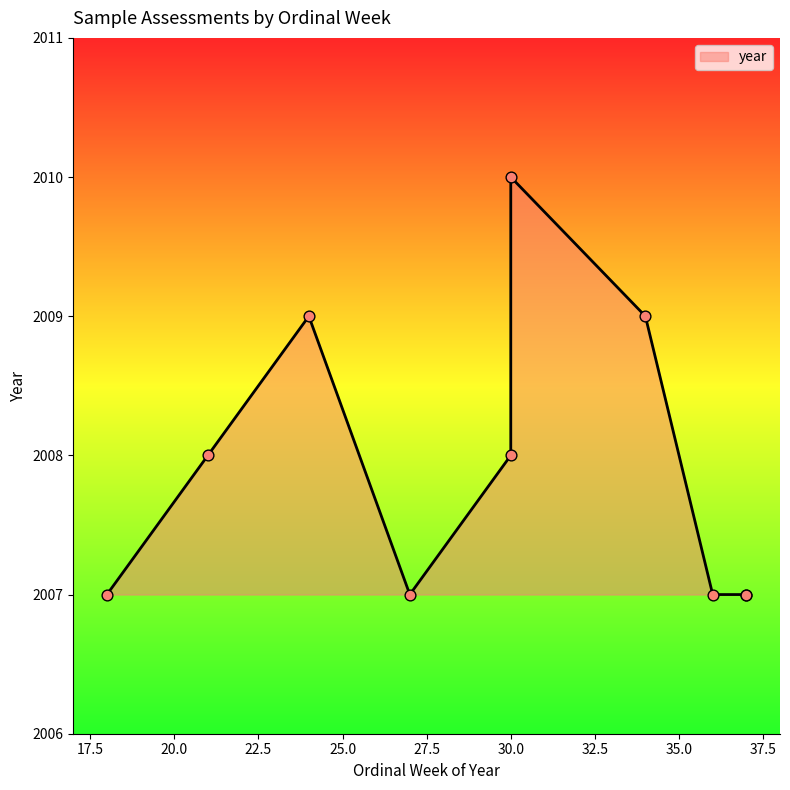

Between 34 and 36, which is larger?

34